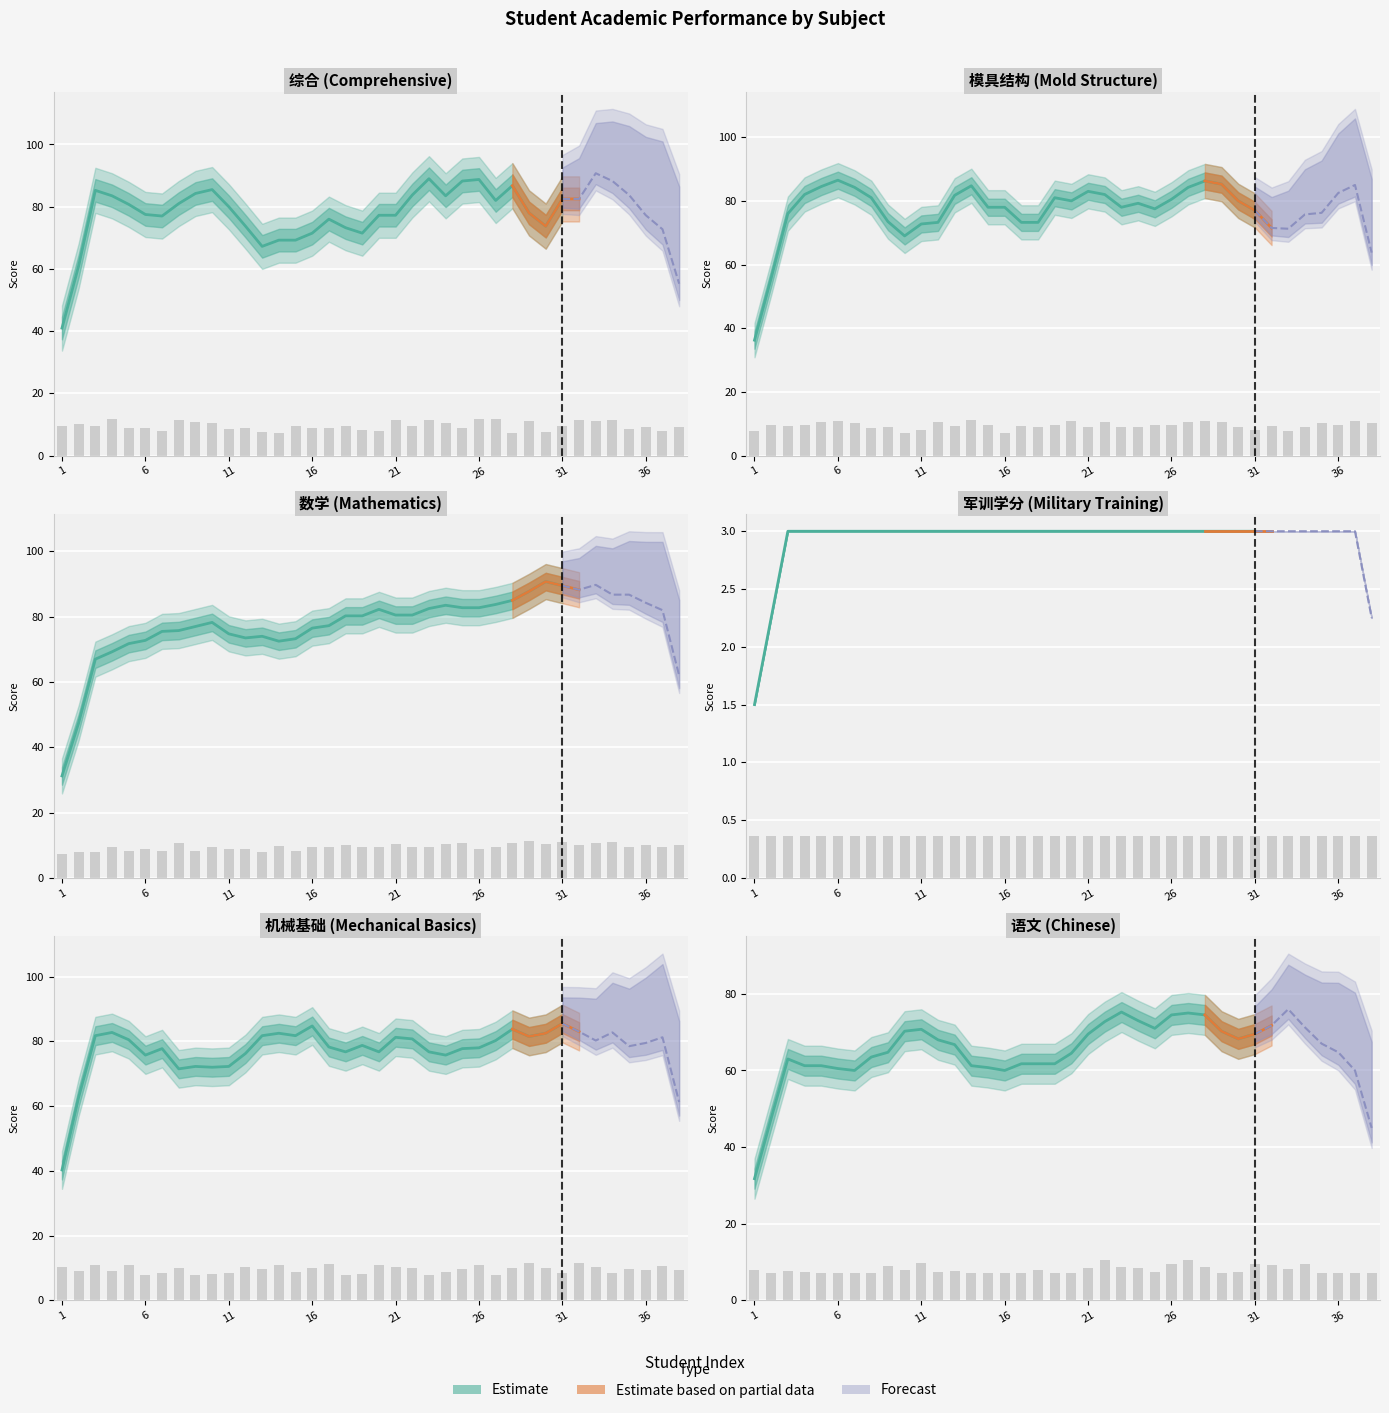

Which series has the largest total across all categories?

综合